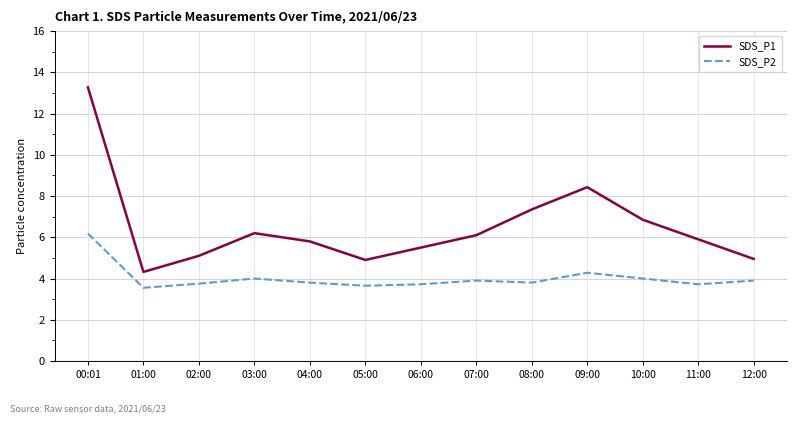

Between 09:00 and 12:00, which series saw the biggest shift?

SDS_P1